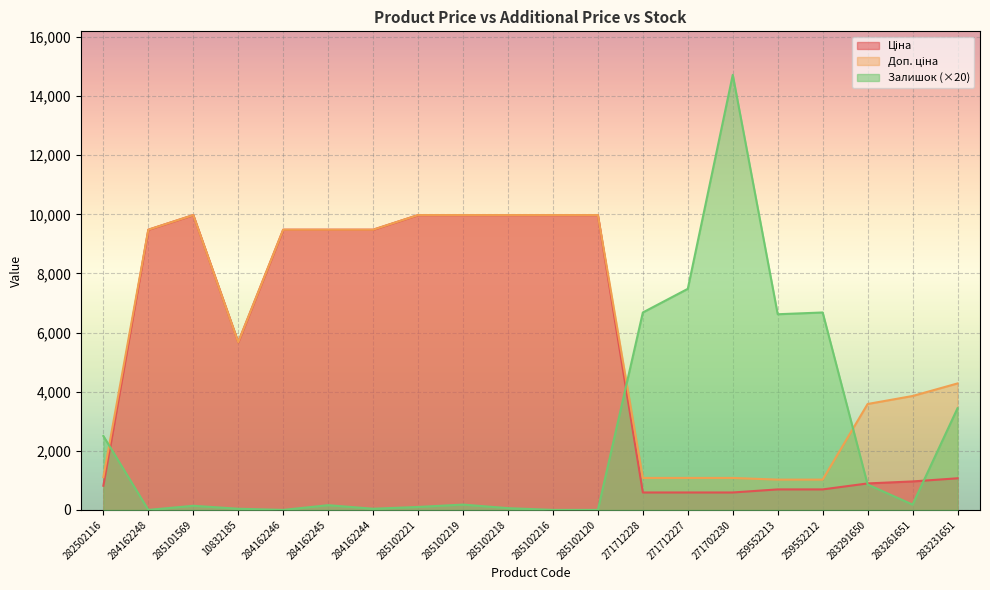

The value of Залишок at 285102216 is 0.0. True or false?

True